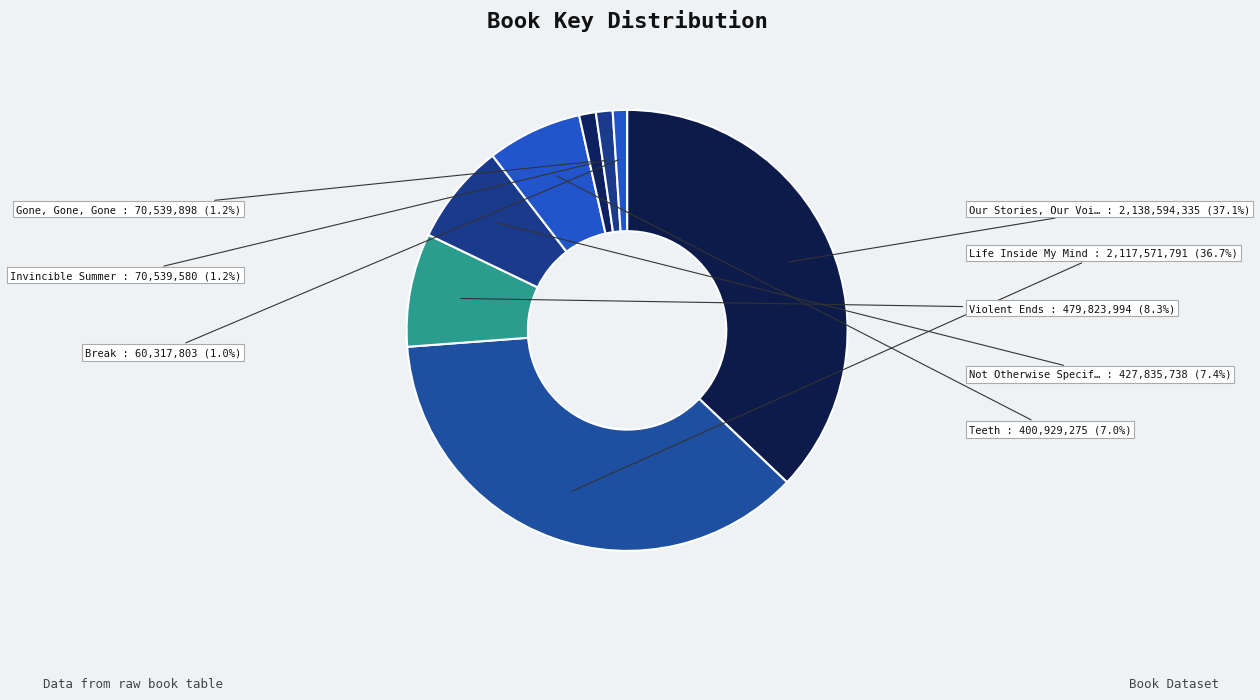

How many slices are in this pie chart?

8